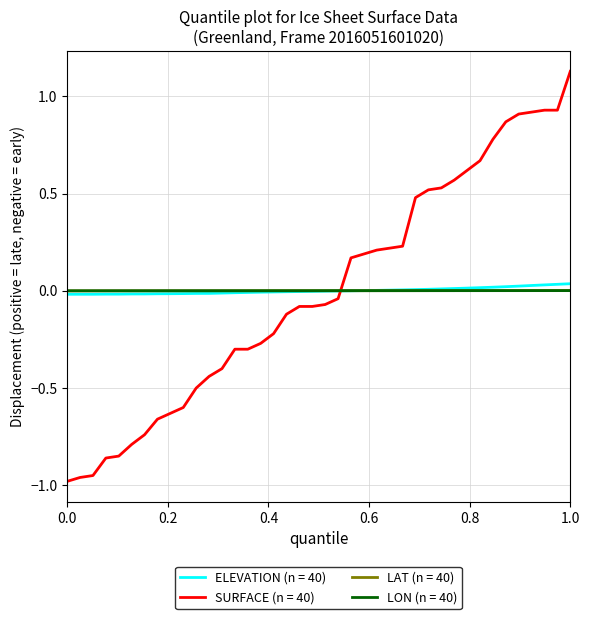

Which series has the largest range (max minus min)?

SURFACE (n = 40)